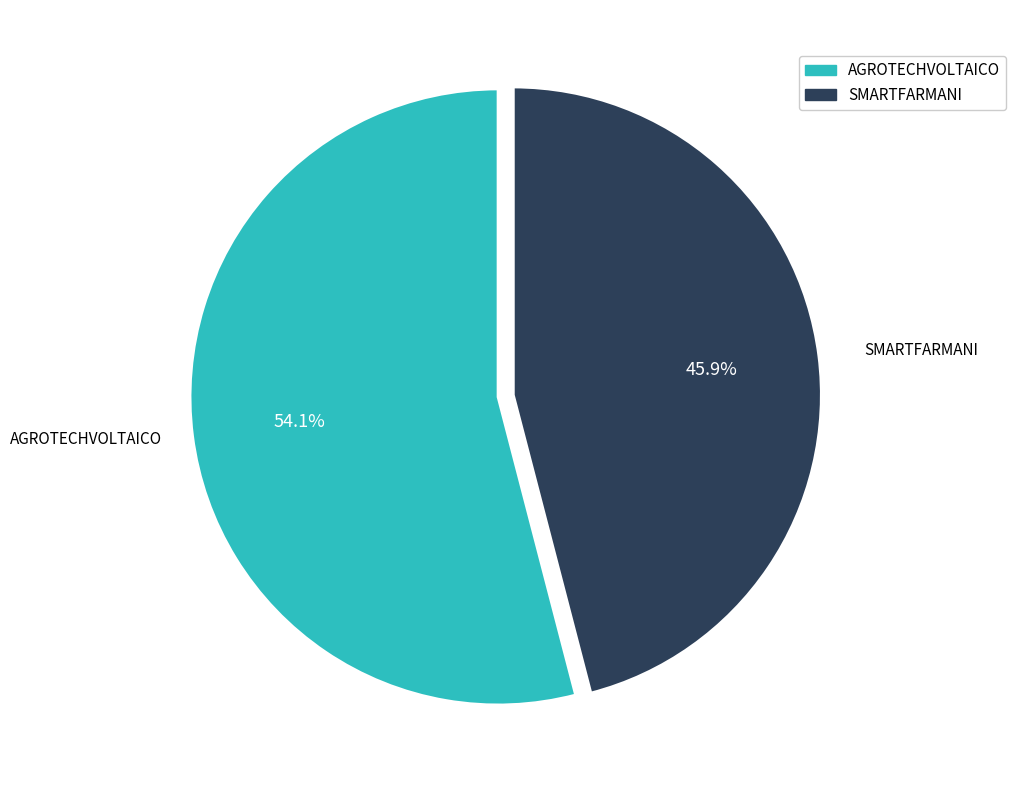

Which slice is the smallest?

SMARTFARMANI